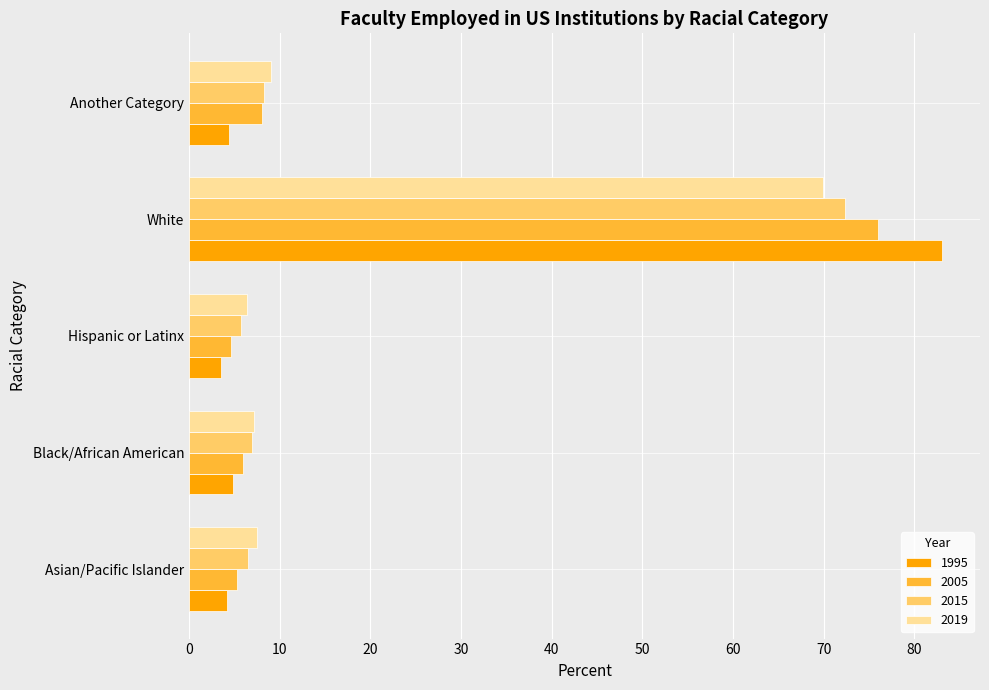

What is the greatest value displayed?

83.1